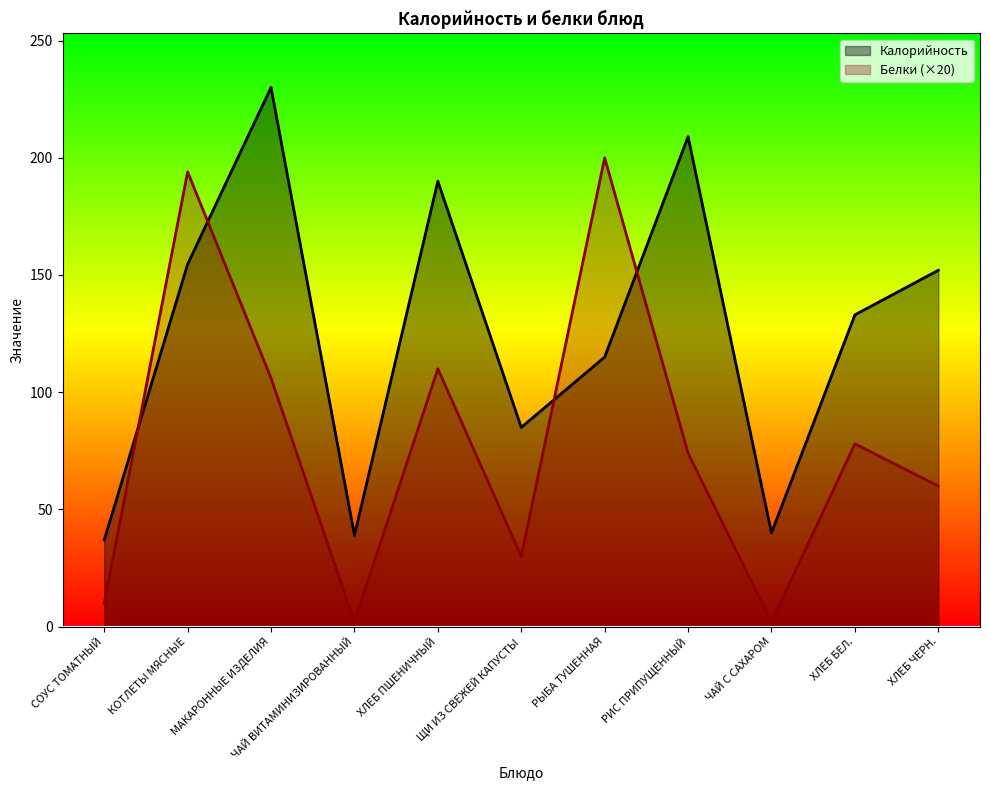

Which series has the largest total across all categories?

Калорийность